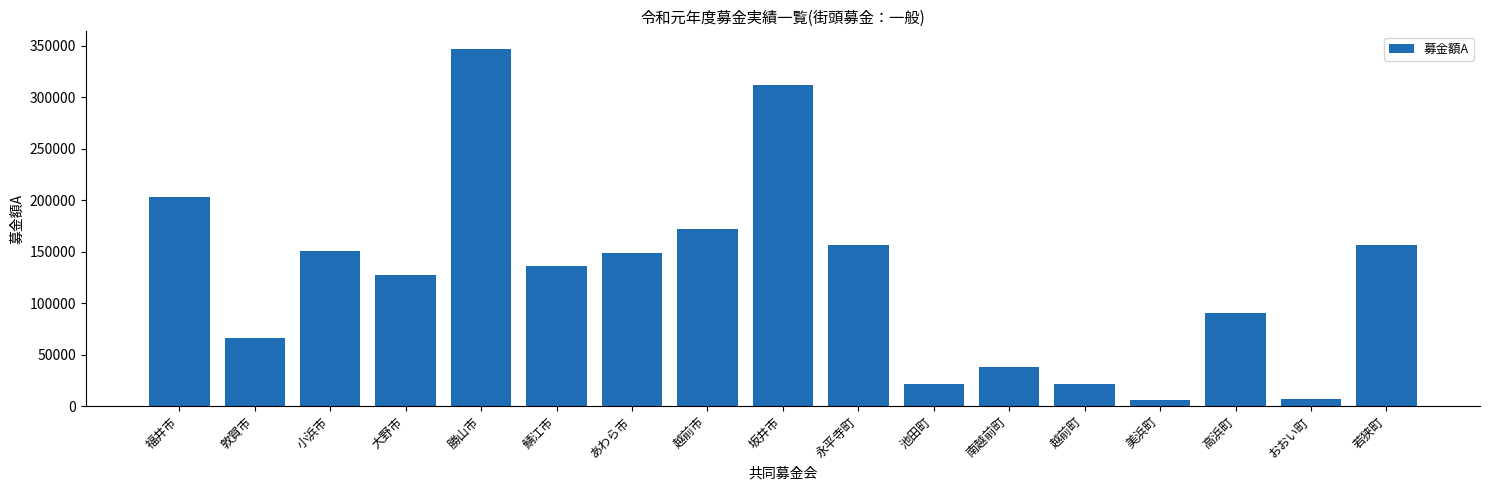

What is the smallest value displayed?

6000